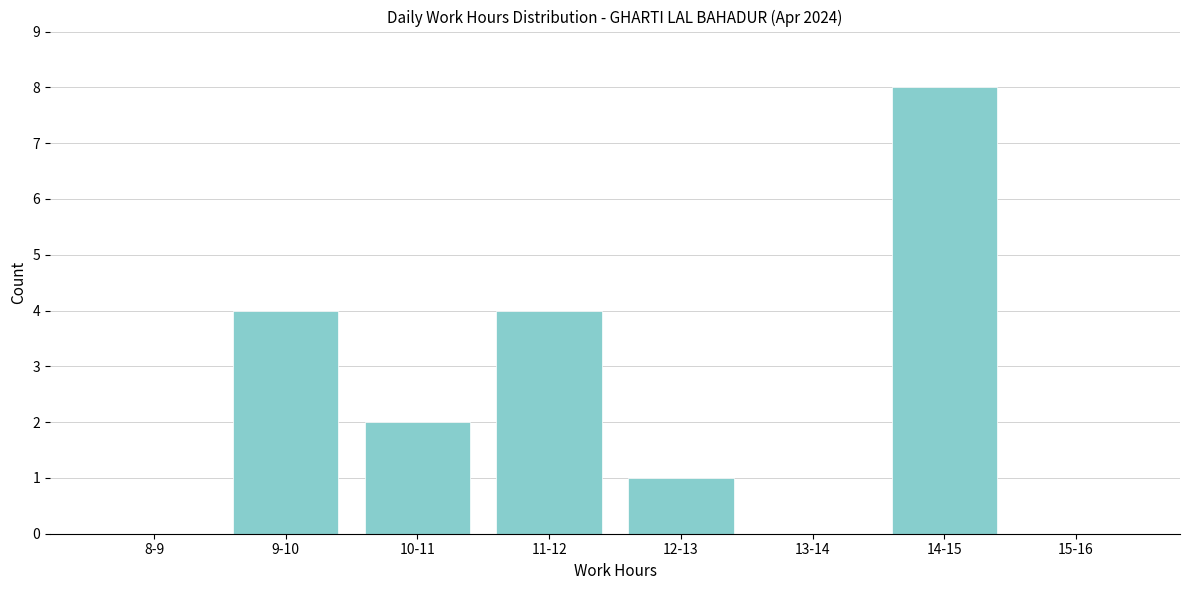

Reading left to right, what are all the values shown in this chart?

8-9=0	9-10=4	10-11=2	11-12=4	12-13=1	13-14=0	14-15=8	15-16=0